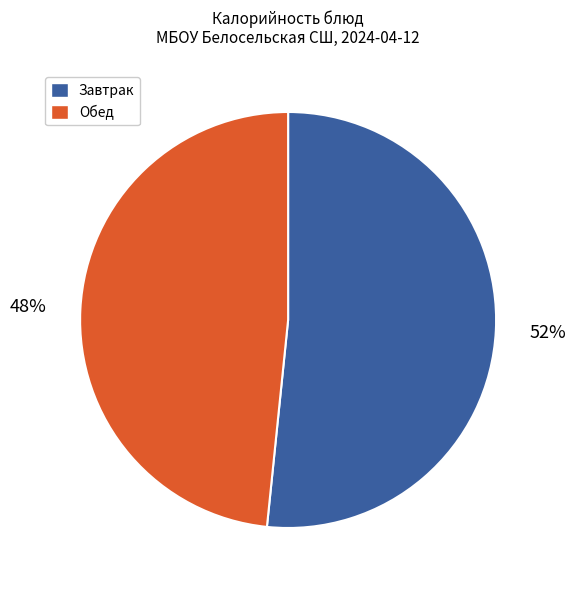

To the nearest percent, what is the average slice percentage?

50%